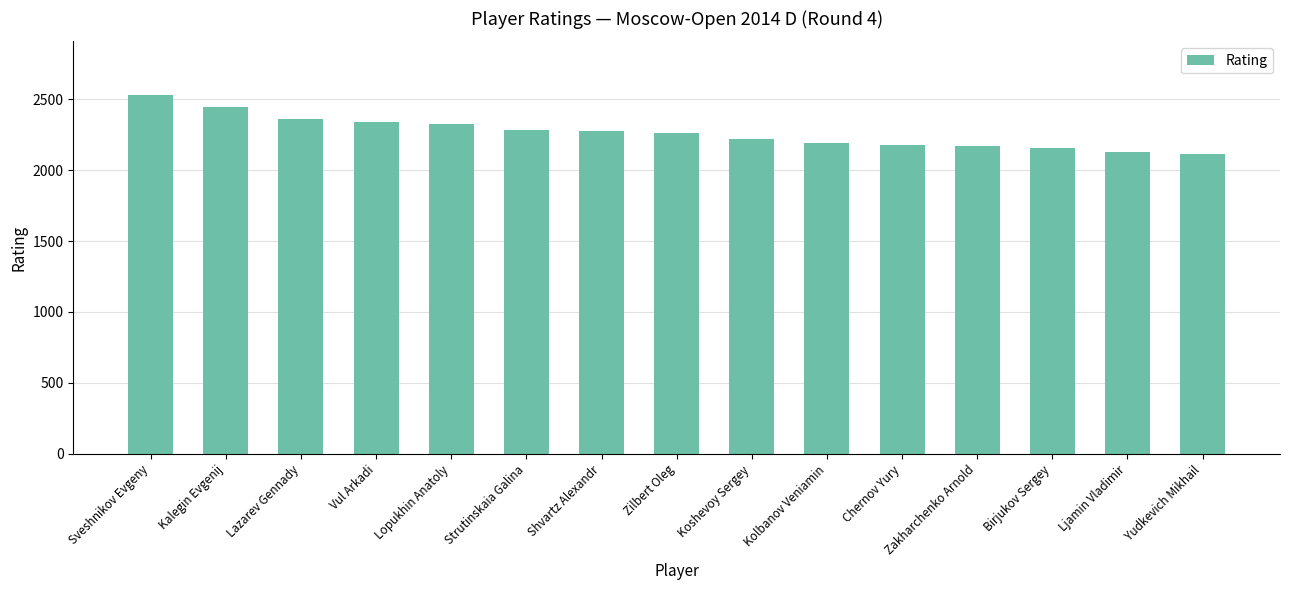

What is the value of the 3rd bar from the left?

2361